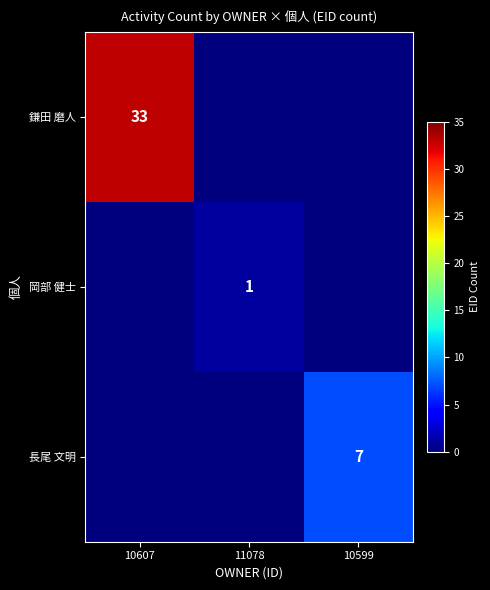

At 10607, list the series in order from smallest to largest.

岡部 健士, 長尾 文明, 鎌田 磨人